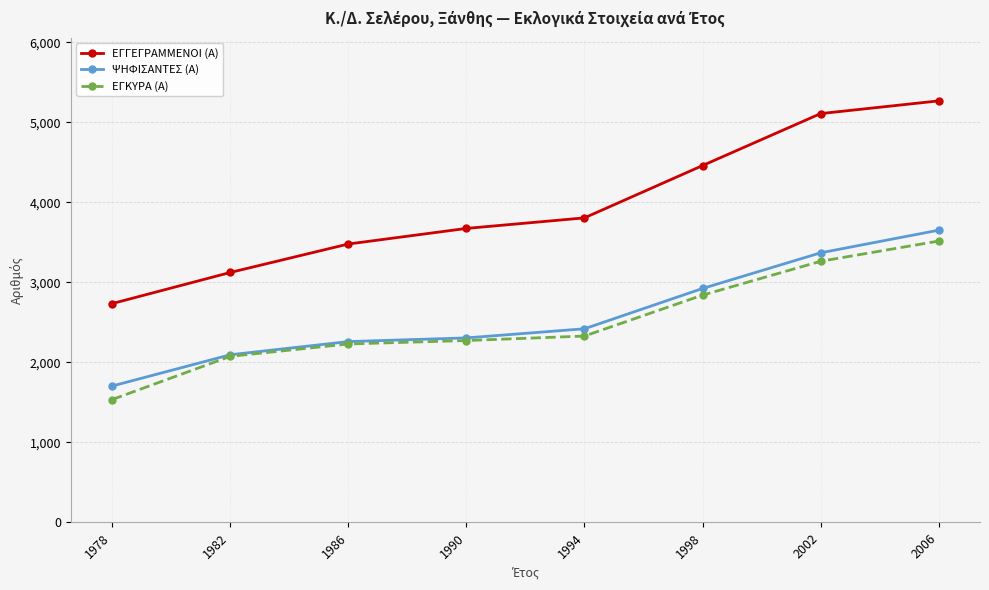

Which series has the largest total across all categories?

ΕΓΓΕΓΡΑΜΜΕΝΟΙ (Α)